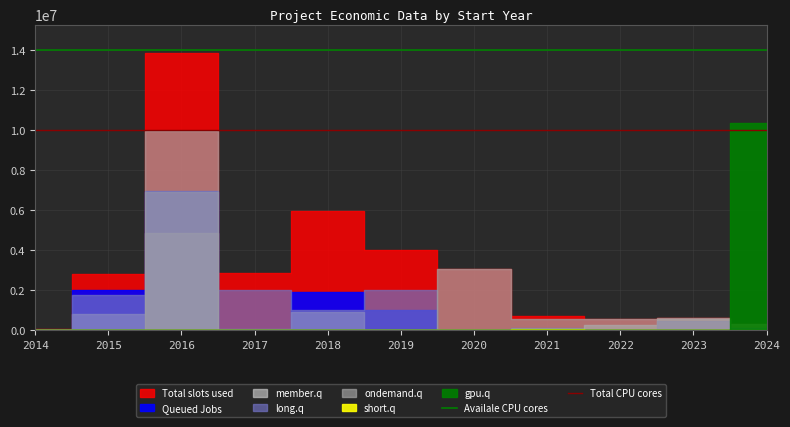

True or false: Availale CPU cores has a value of 14000000 at 2015.

True